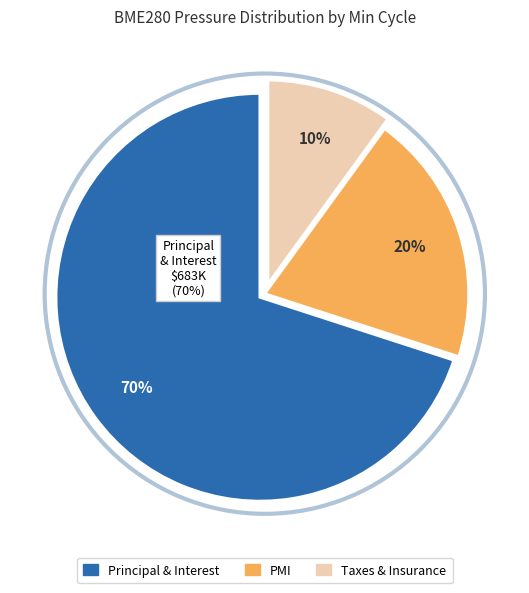

What portion of the pie excludes 20491?

90.0%